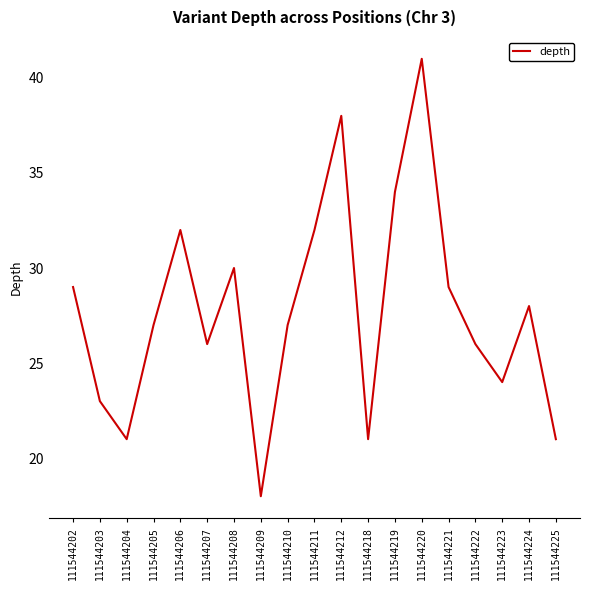

True or false: there are more than 2 points higher than both neighbors.

True